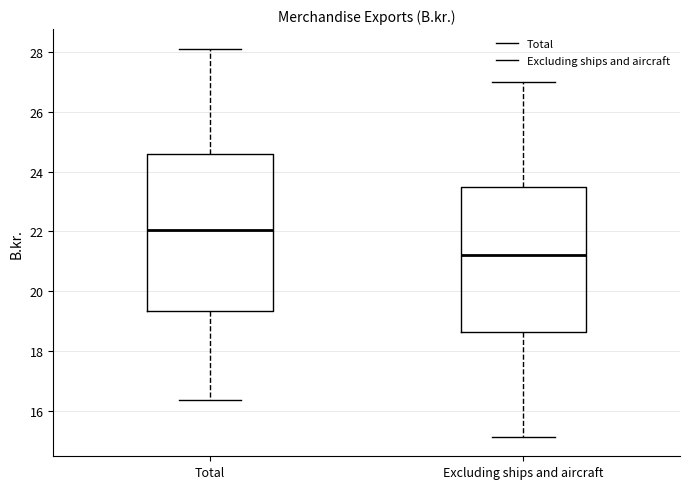

Reading left to right, transcribe this box plot: for each box, give where its median line is, the range the box spans, and where its two whiskers end, as read against the y-axis. The values are not printed on the chart, so give them approximately, as read against the axis.

Total: median 22.0, box 19.4 to 24.6, whiskers 16.4 to 28.2
Excluding ships and aircraft: median 21.2, box 18.6 to 23.4, whiskers 15.2 to 27.0